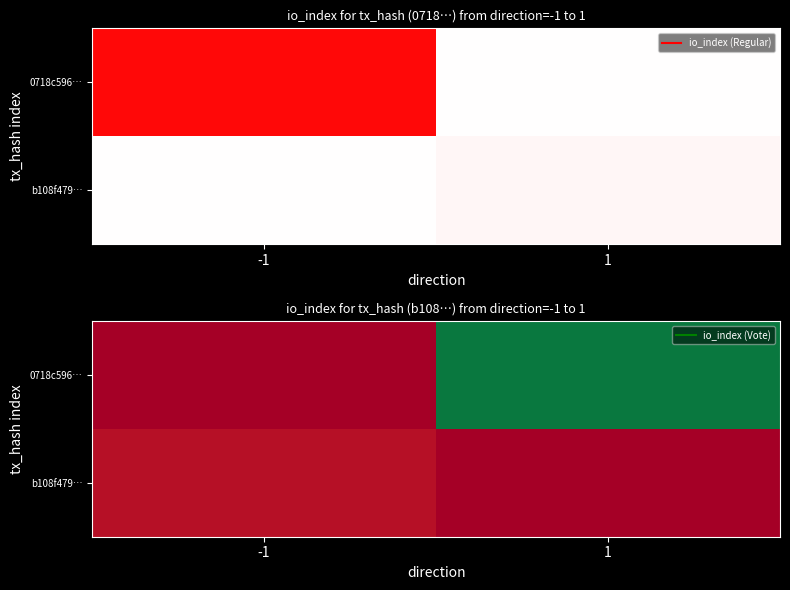

What is the total value across all series at 1?

77